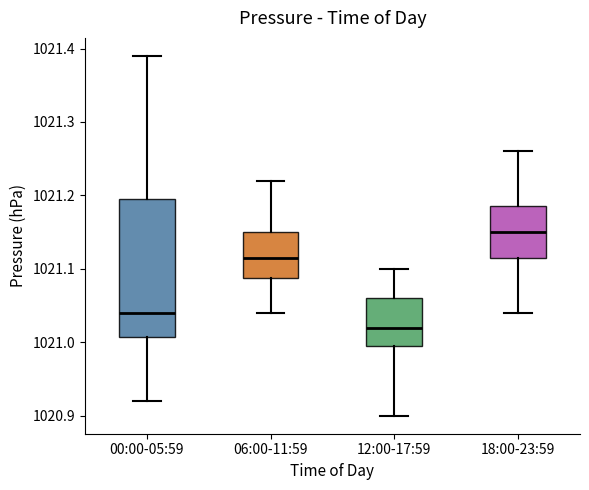

Reading left to right, read every box against the y-axis: the position of its median line, the range the box covers, and the ends of its whiskers. The values are not printed on the chart, so give them approximately, as read against the axis.

00:00-05:59: median 1021.04, box 1021.01 to 1021.20, whiskers 1020.92 to 1021.39
06:00-11:59: median 1021.12, box 1021.09 to 1021.15, whiskers 1021.04 to 1021.22
12:00-17:59: median 1021.02, box 1021.00 to 1021.06, whiskers 1020.90 to 1021.10
18:00-23:59: median 1021.15, box 1021.12 to 1021.19, whiskers 1021.04 to 1021.26